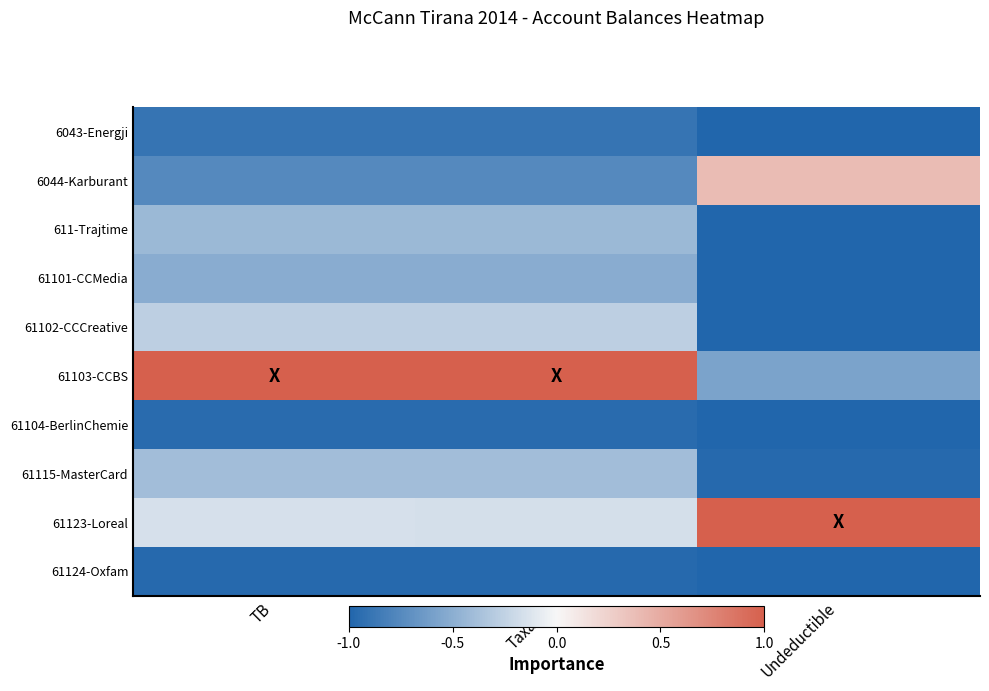

Reading left to right, what are all the values shown in this chart?

6043-Energji: TB=0.1	Taxable=0.1	Undeductible=0.0
6044-Karburant: TB=0.1	Taxable=0.1	Undeductible=0.7
611-Trajtime: TB=0.3	Taxable=0.3	Undeductible=0.0
61101-CCMedia: TB=0.2	Taxable=0.2	Undeductible=0.0
61102-CCCreative: TB=0.4	Taxable=0.4	Undeductible=0.0
61103-CCBS: TB=1.0	Taxable=1.0	Undeductible=0.2
61104-BerlinChemie: TB=0.0	Taxable=0.0	Undeductible=0.0
61115-MasterCard: TB=0.3	Taxable=0.3	Undeductible=0.0
61123-Loreal: TB=0.4	Taxable=0.4	Undeductible=1.0
61124-Oxfam: TB=0.0	Taxable=0.0	Undeductible=0.0